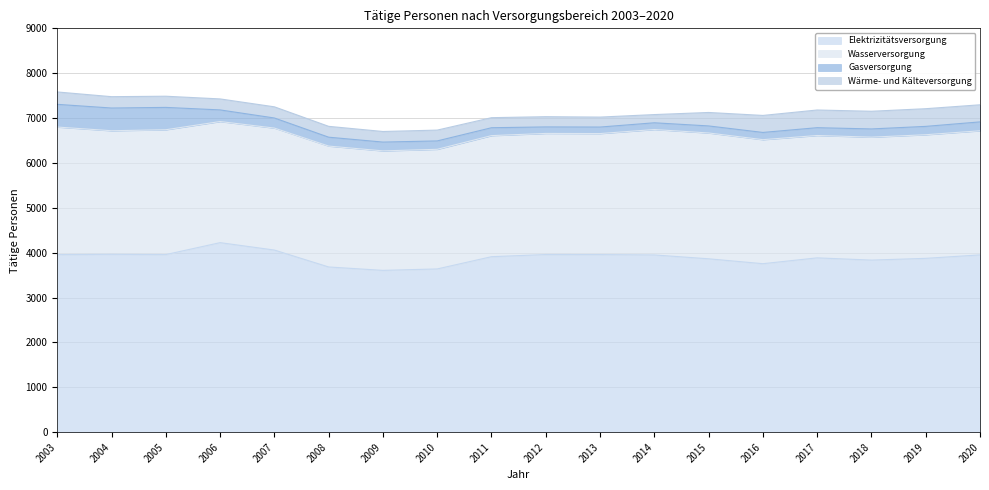

At which category does the chart reach its peak across all series?

2006